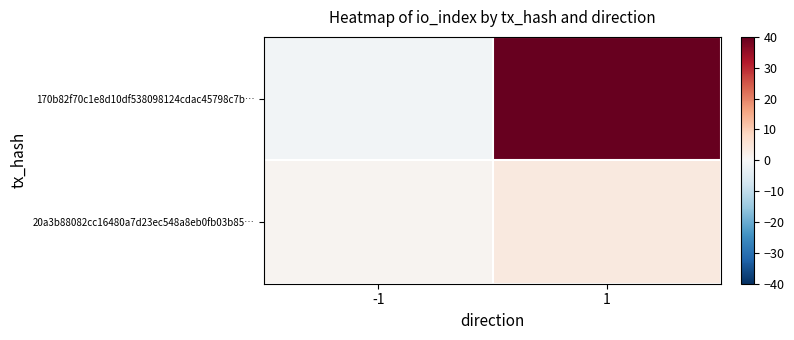

Between -1 and 1, which is larger?

1